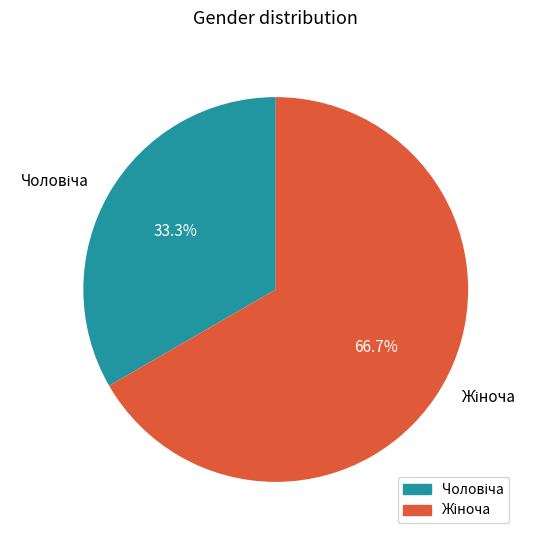

Does any single category account for the majority?

Yes